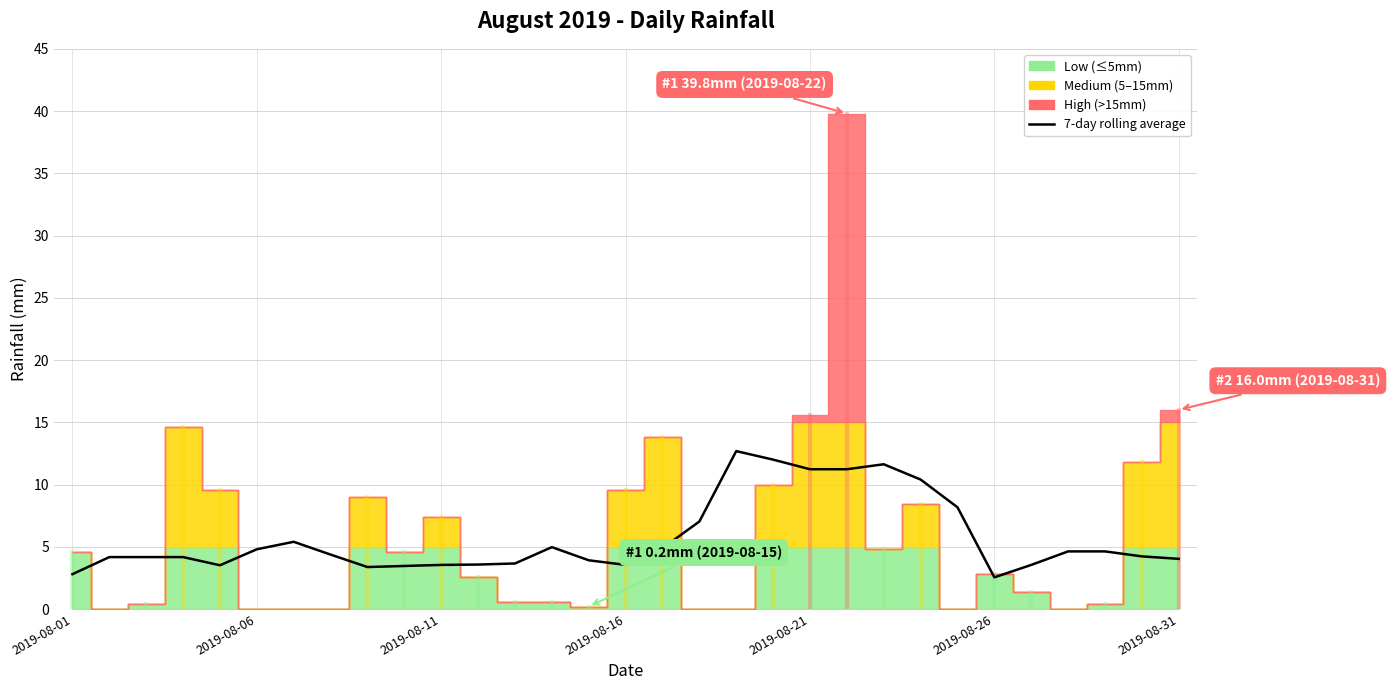

Does the chart display data point markers on the line(s)?

No